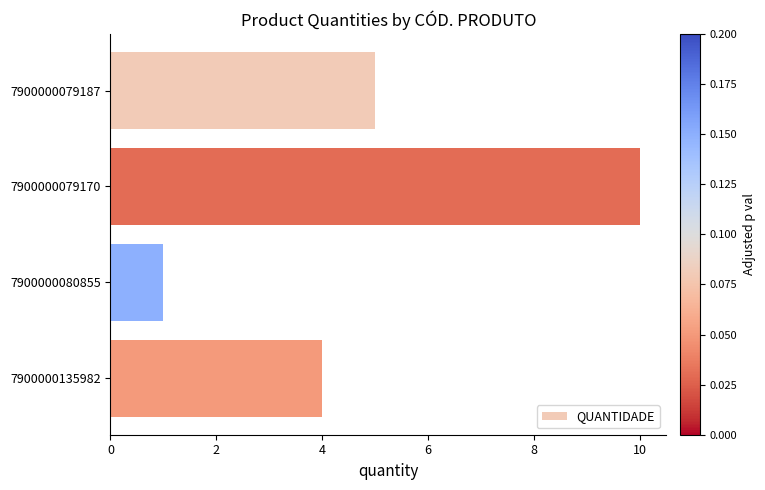

How many data points are less than 5?

2